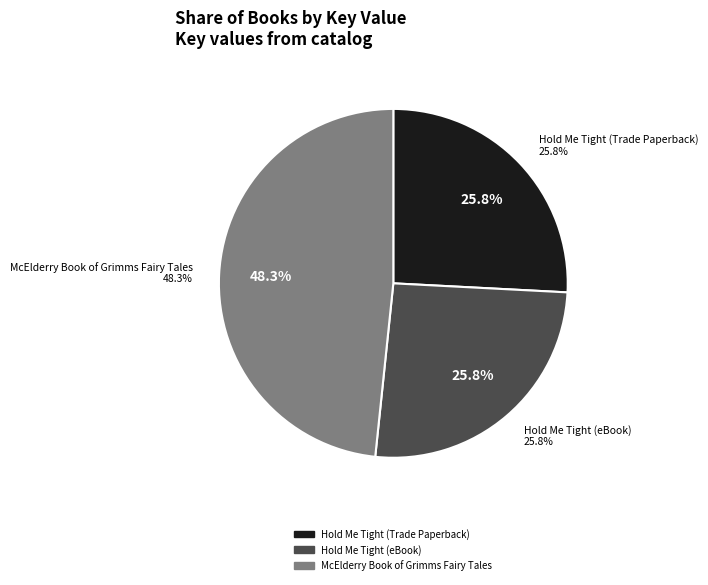

To the nearest percent, what percentage of the pie is Hold Me Tight (Trade Paperback)?

26%